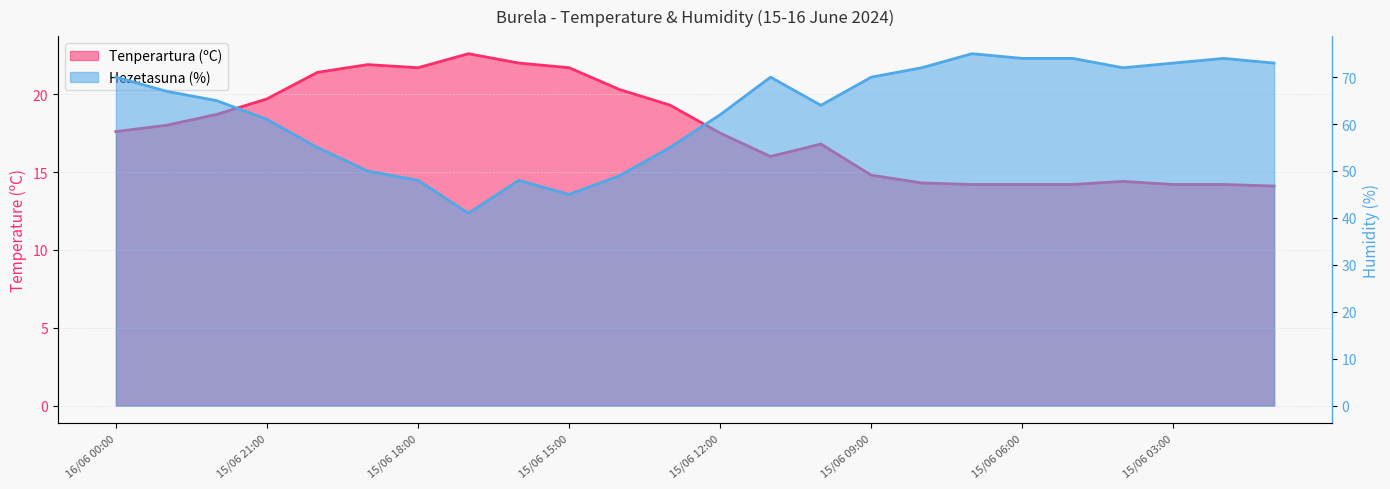

True or false: Tenperartura (ºC) and Hezetasuna (%) cross at least once.

False